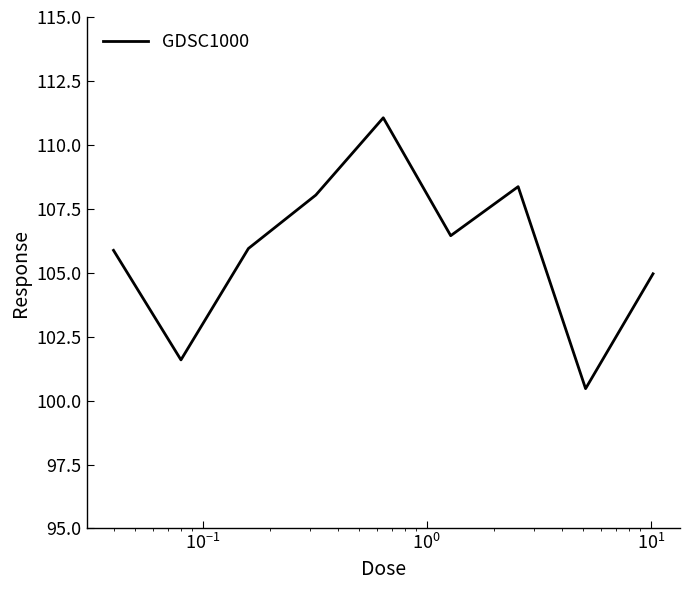

What is the greatest value displayed?

111.1